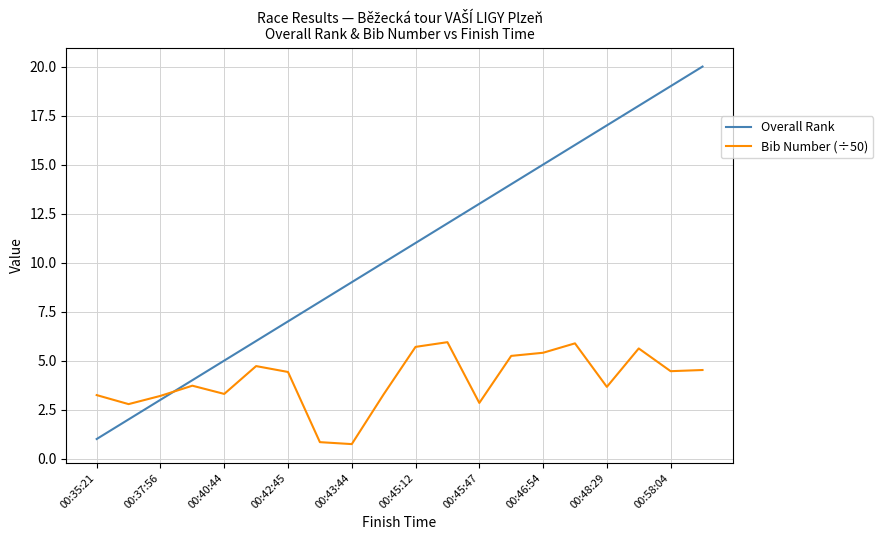

What is the sum of all Overall Rank values?

210.0